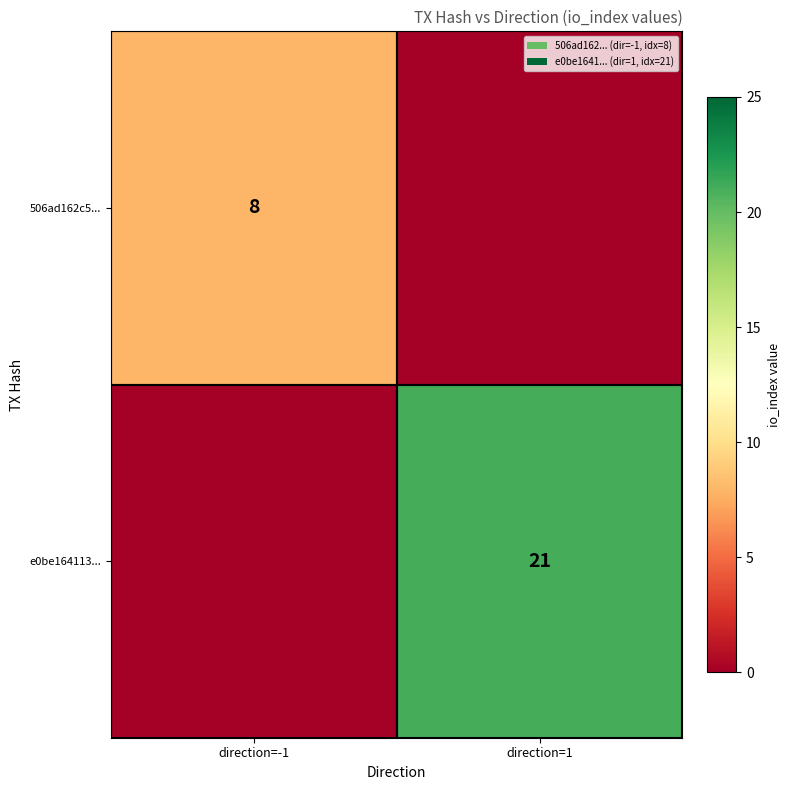

The value of e0be164113... at direction=1 is 31. True or false?

False